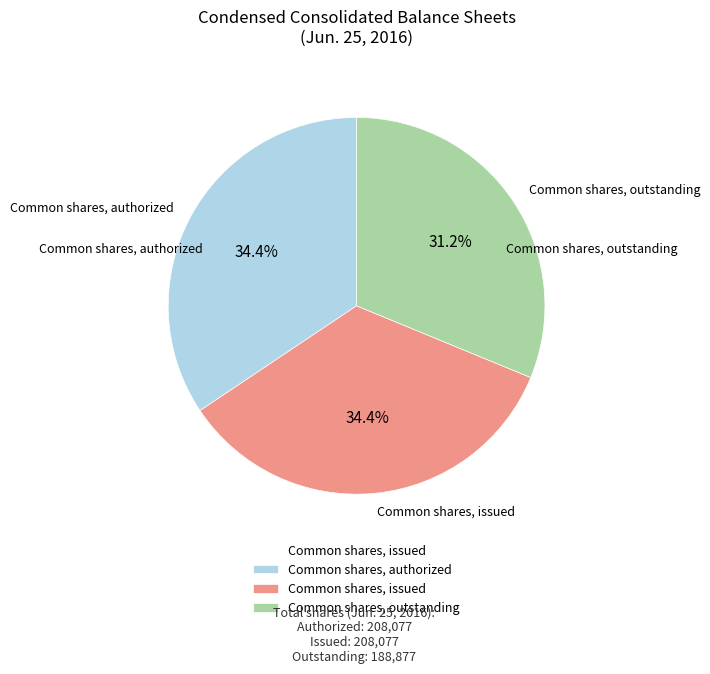

What portion of the pie excludes Common shares, issued?

65.6%